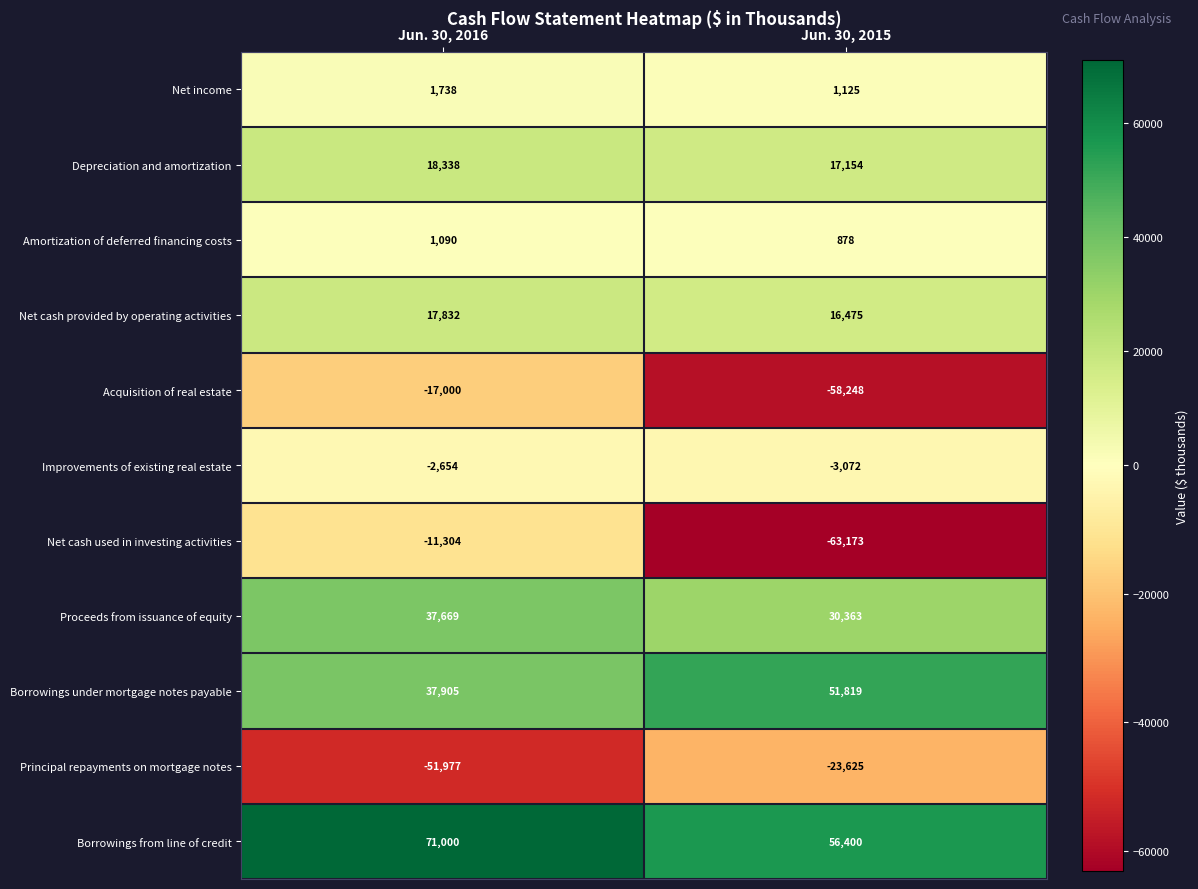

How many data points does each series have?

2